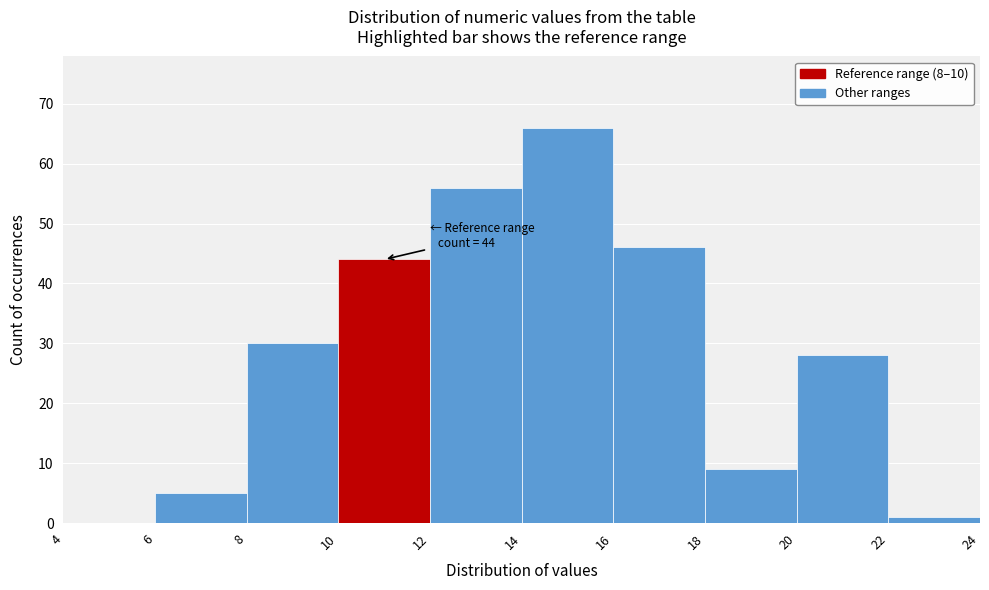

Over which range of the x-axis is the bar tallest?

14 to 16